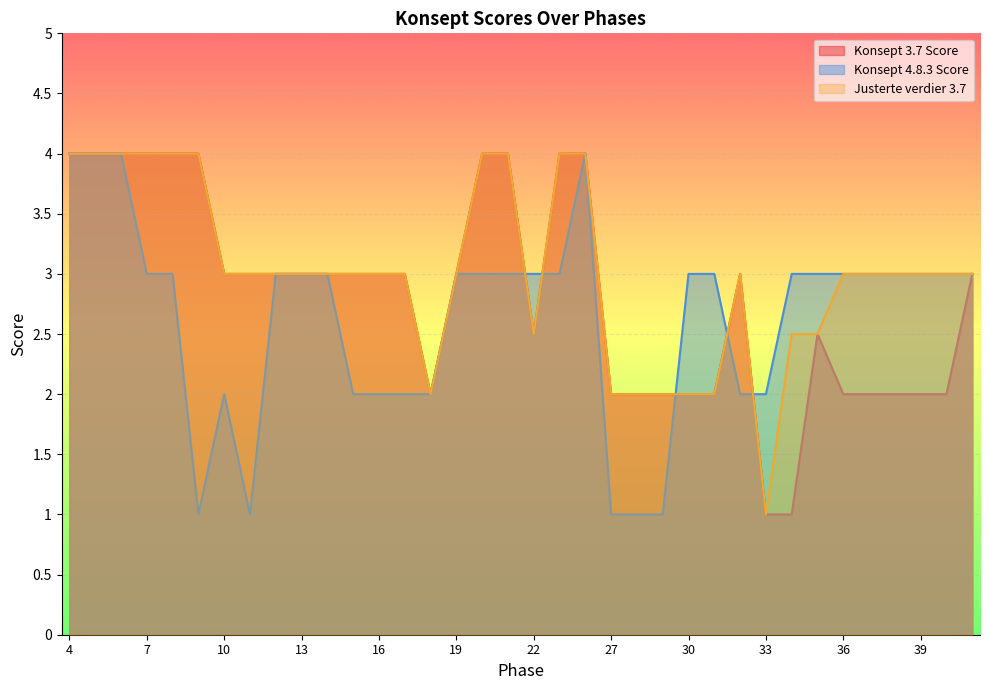

At 12, list the series in order from smallest to largest.

Konsept 3.7 Score, Konsept 4.8.3 Score, Justerte verdier 3.7